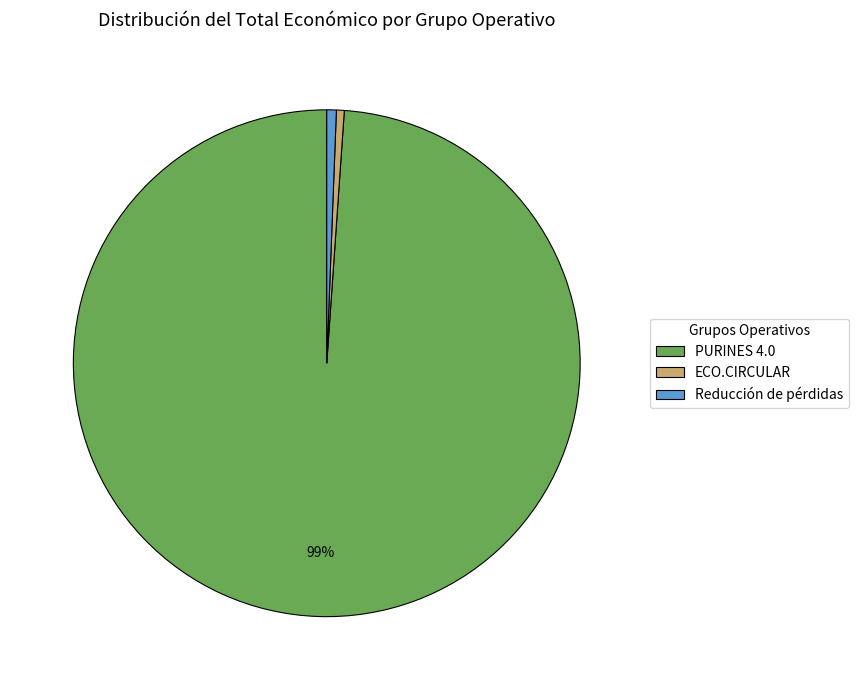

Do PURINES 4.0 and Reducción de pérdidas together represent more than half of the pie?

Yes